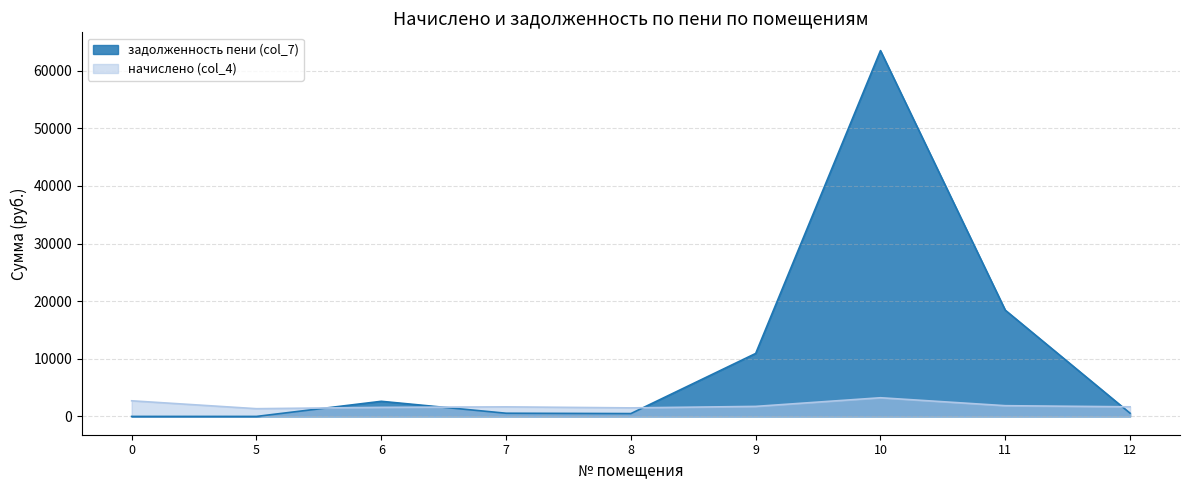

What is the spread (max minus min) of values at 9?

9187.3